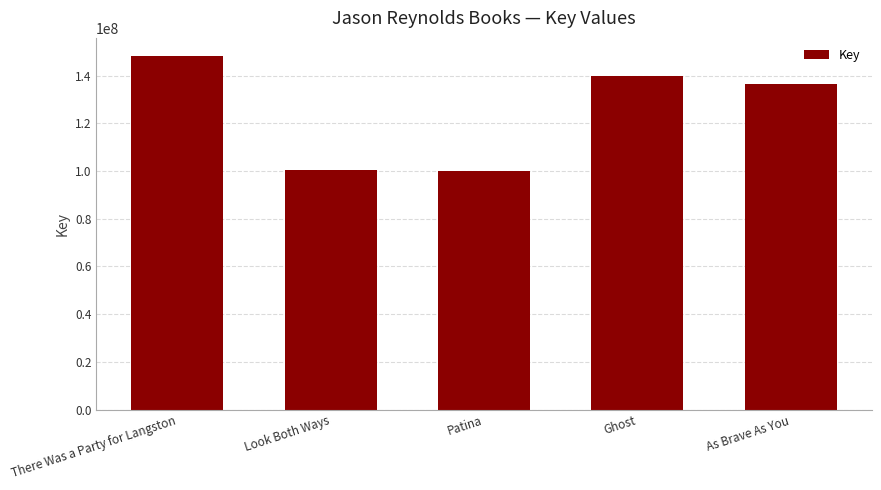

What is the minimum value shown in the chart?

100161080